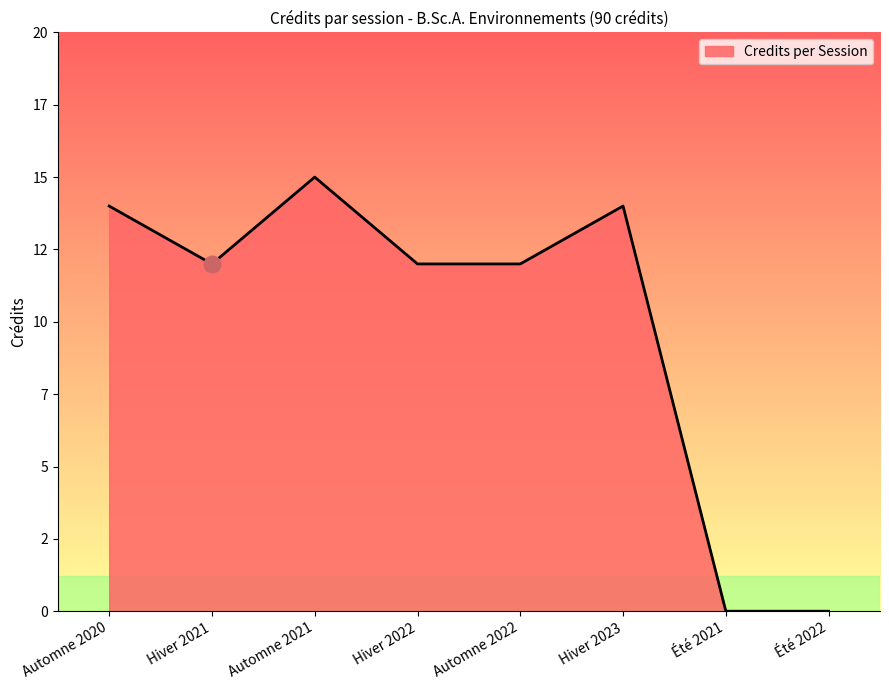

What is the difference between the values at Été 2022 and Hiver 2023?

14